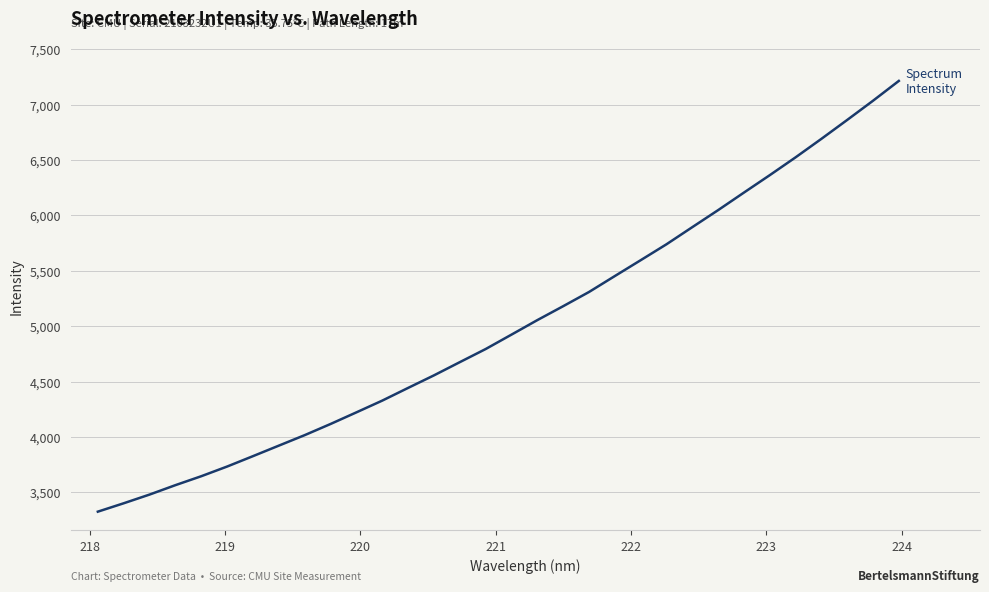

What is the average value?

5004.6